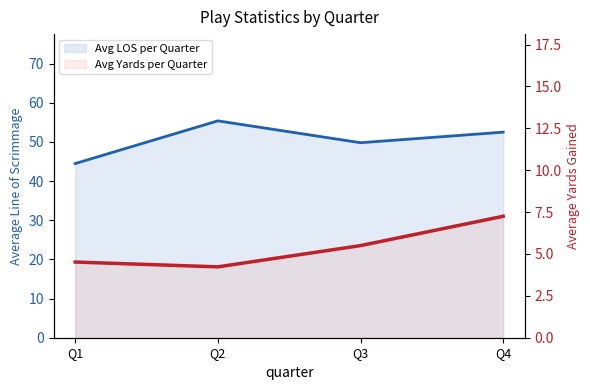

What is the total value across all series at Q4?

59.8